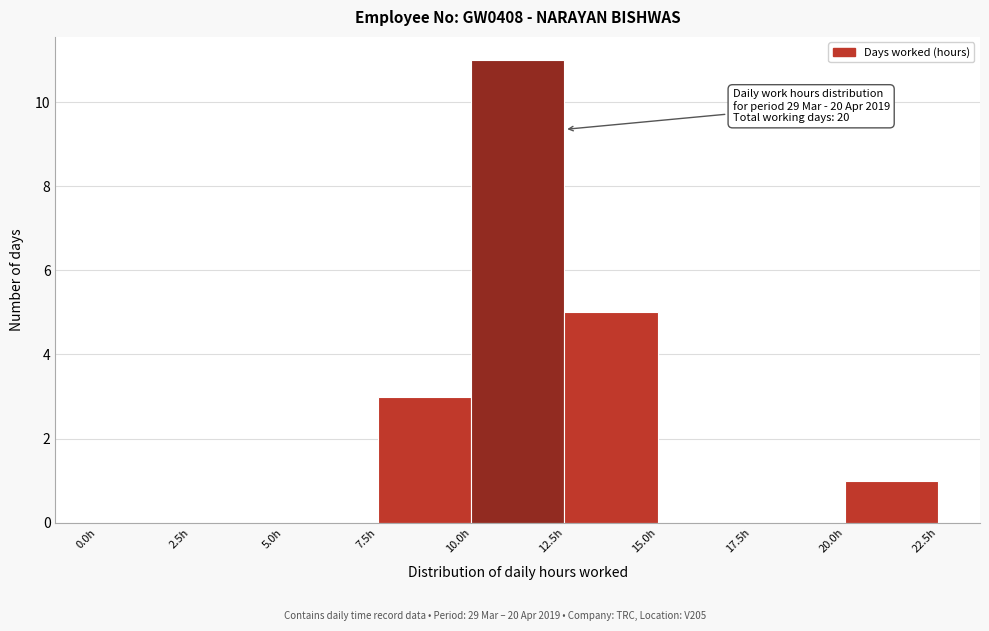

Which range on the x-axis has the tallest bar?

10.0 to 12.5